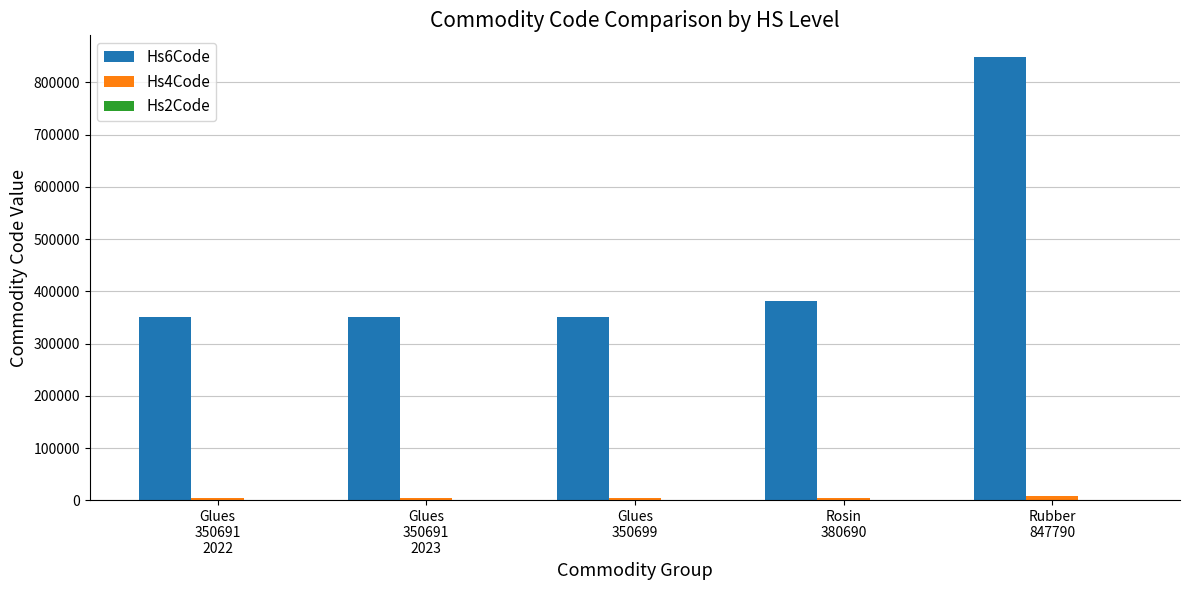

What is the maximum value shown in the chart?

847790